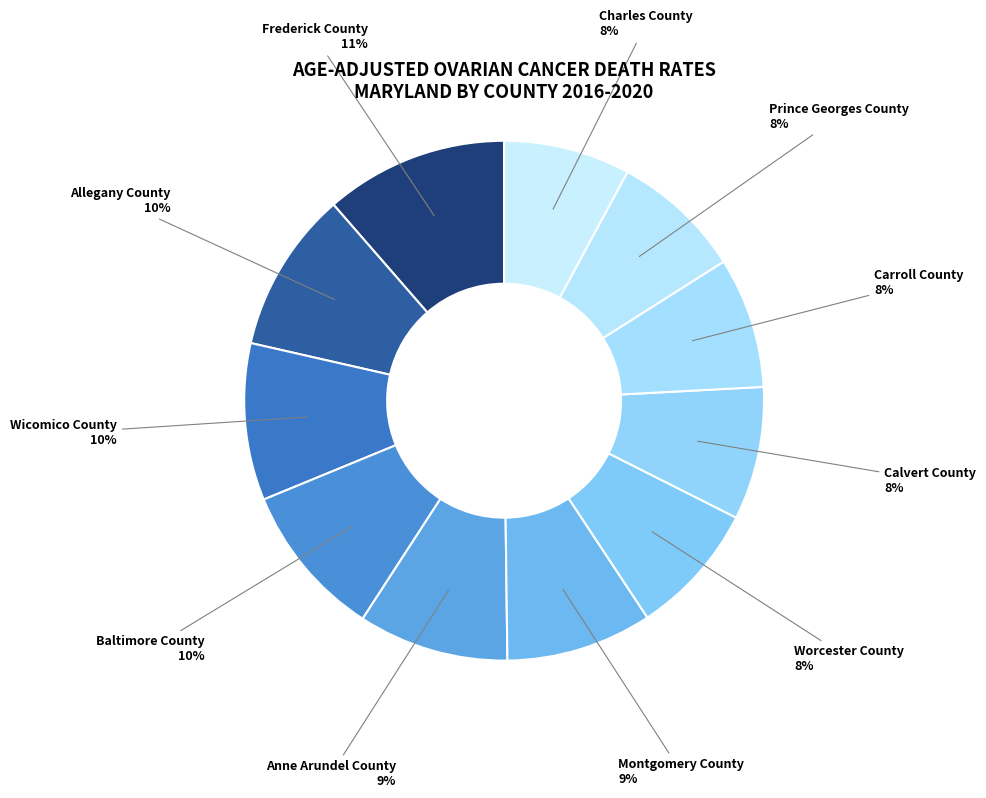

True or false: Allegany County accounts for 10% of the total.

True